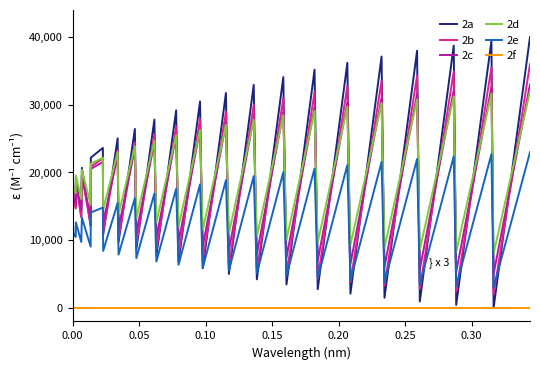

True or false: 2f and 2d cross at least once.

False